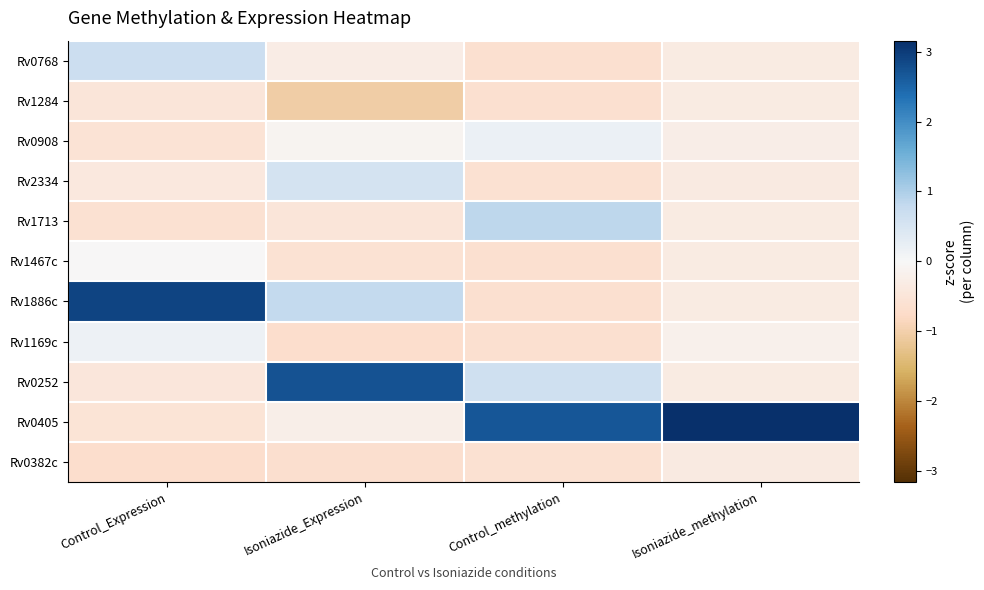

How many series are shown in this chart?

11